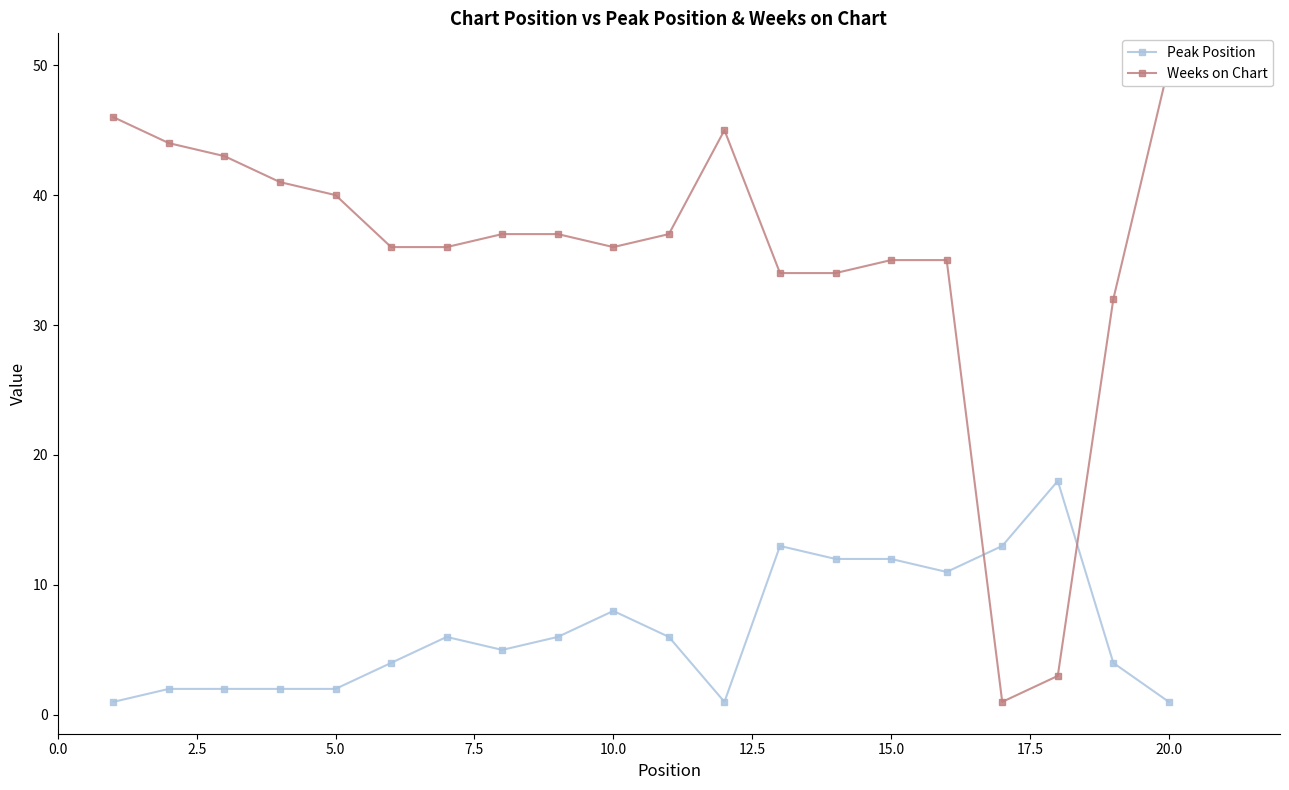

The value of Peak Position at 15.0 is 8. True or false?

False